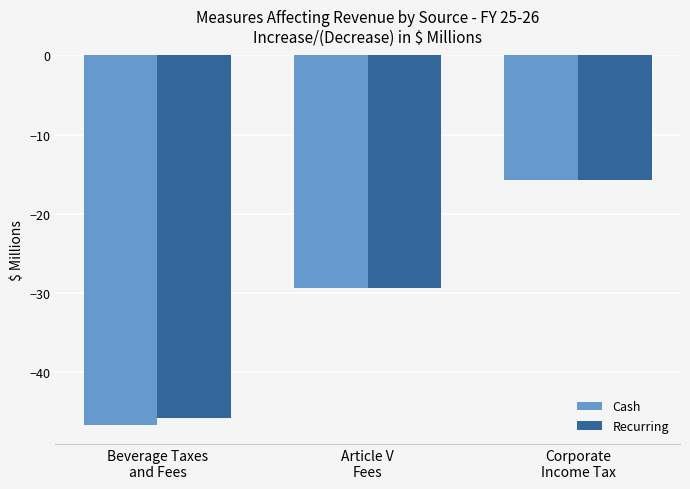

What is the difference between the second highest and minimum values in the Recurring series?

16.4